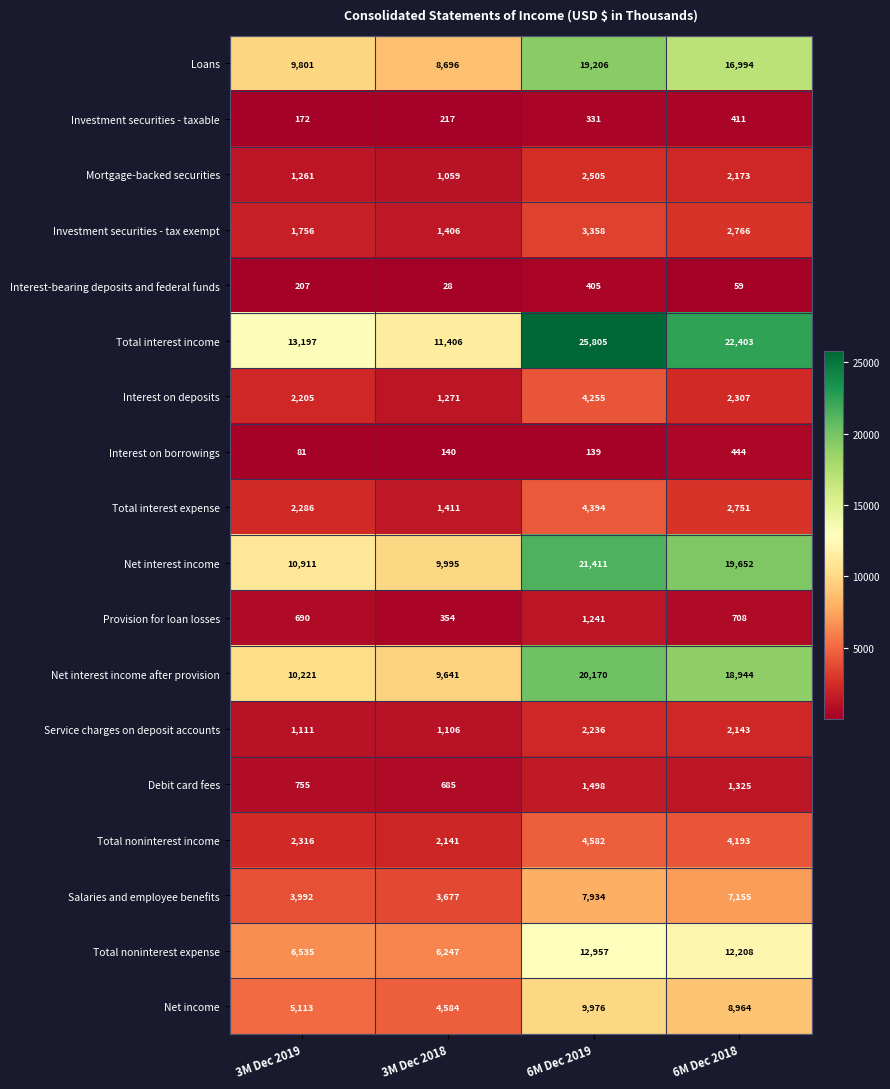

Read the Interest-bearing deposits and federal funds value at 3M Dec 2018, to the nearest 10.

30